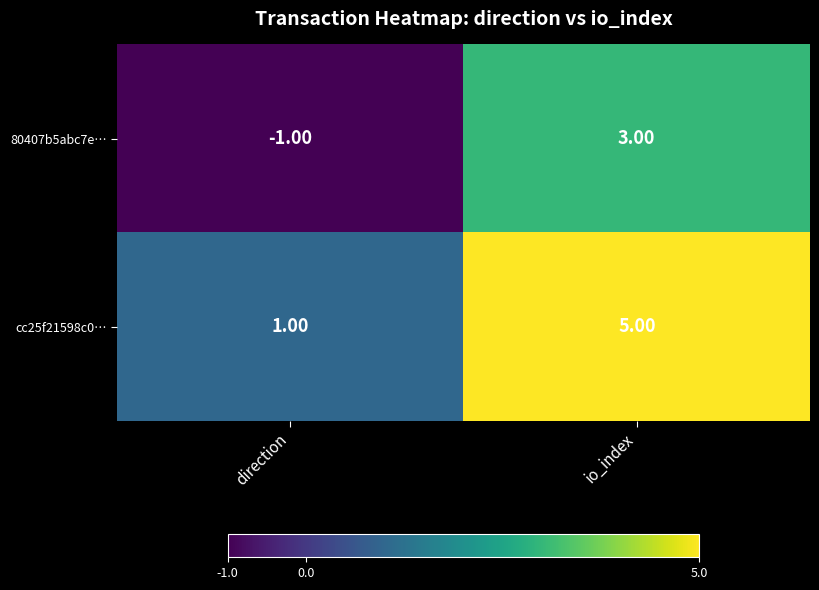

Where is cc25f21598c0… nearest to the value 3?

direction